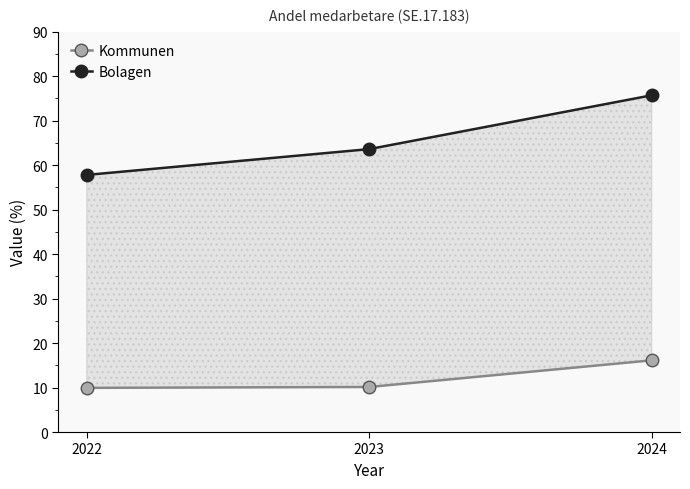

Reading left to right, list all the values displayed in this chart.

Kommunen: 9.9	10.1	16.1
Bolagen: 57.8	63.6	75.7